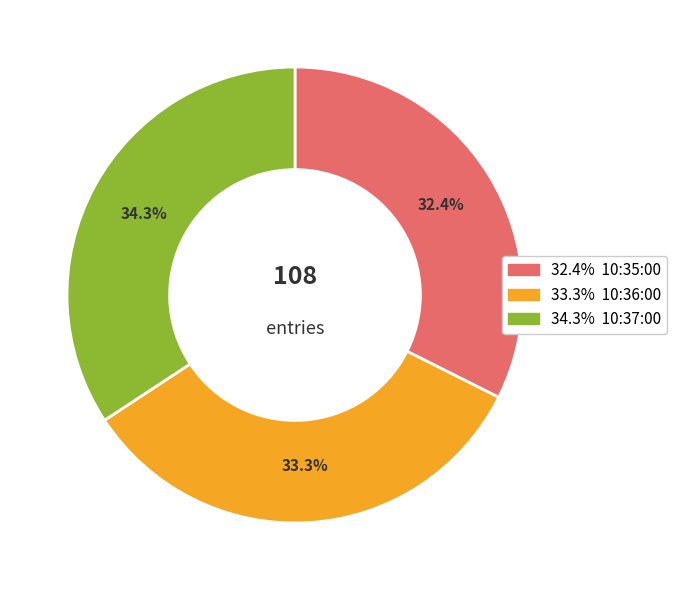

Does any single category account for the majority?

No